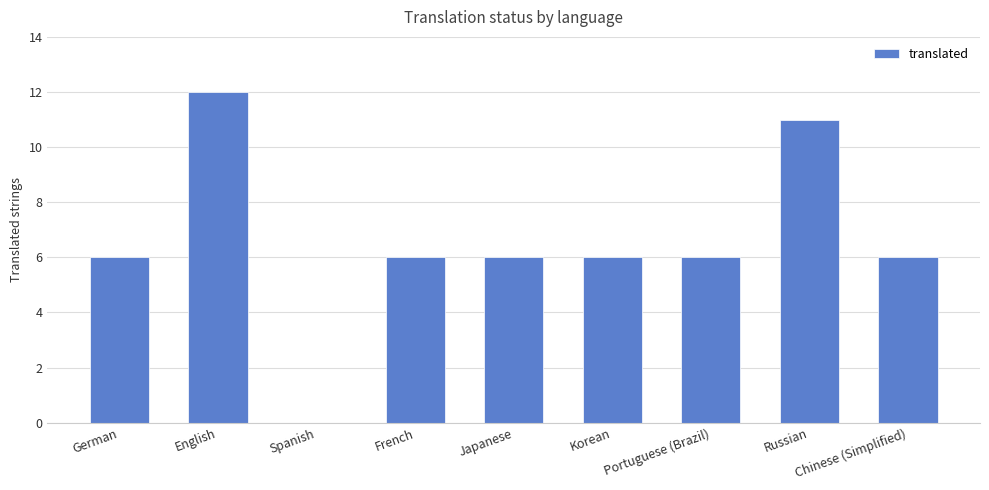

How many positive values are there?

8